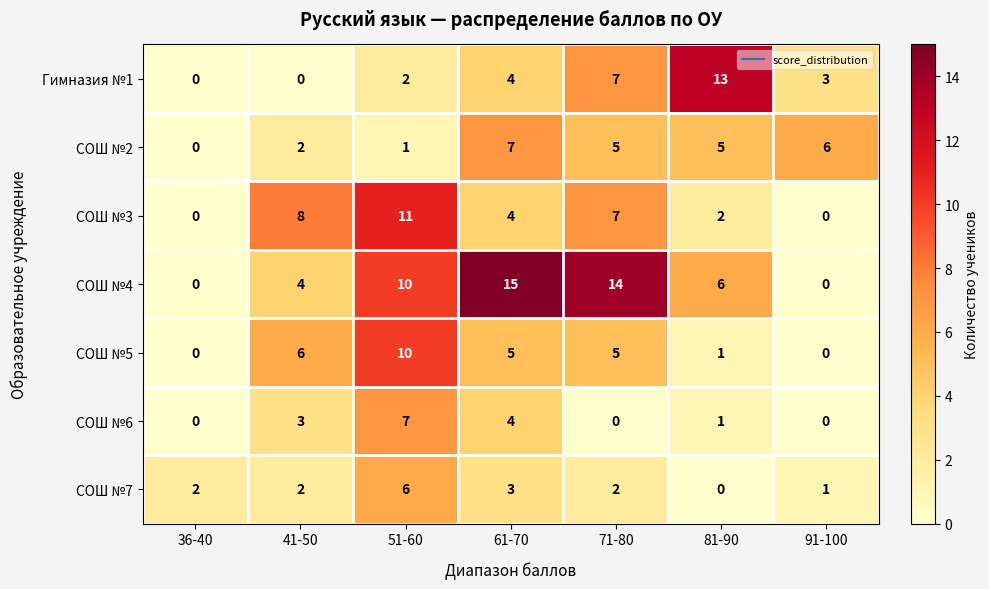

What is the total value across all series at 91-100?

10